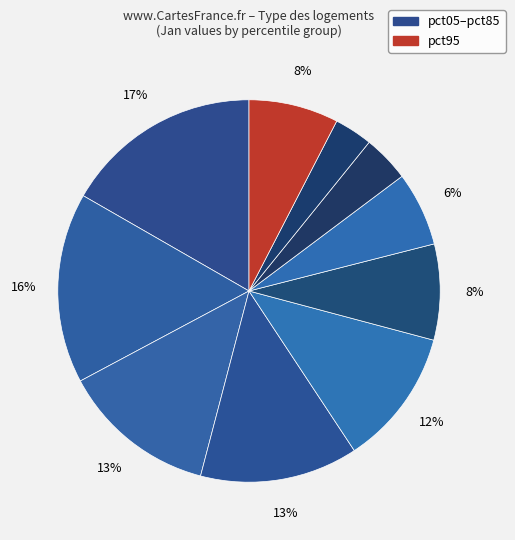

To the nearest percent, what is the average slice percentage?

10%